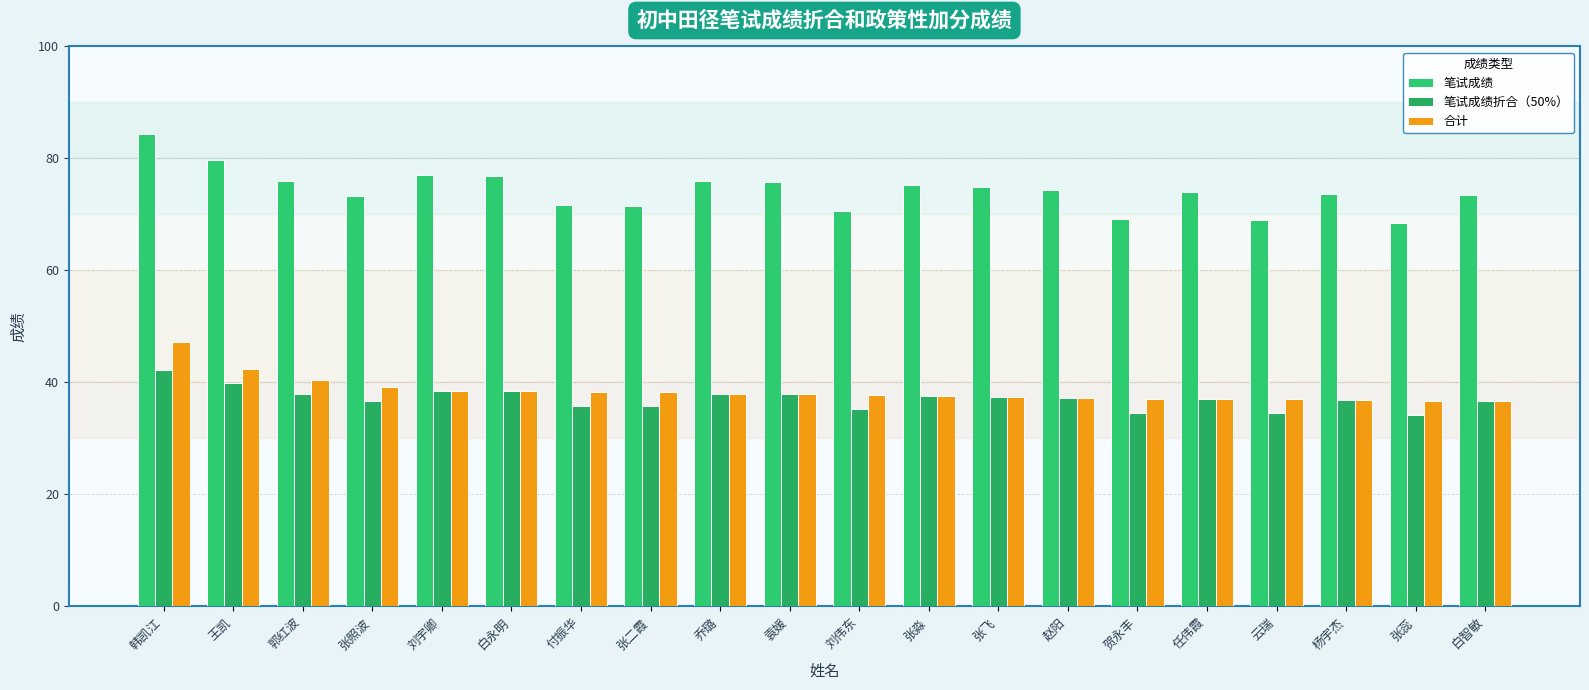

What are all the series names shown in the legend?

笔试成绩, 笔试成绩折合（50%）, 合计